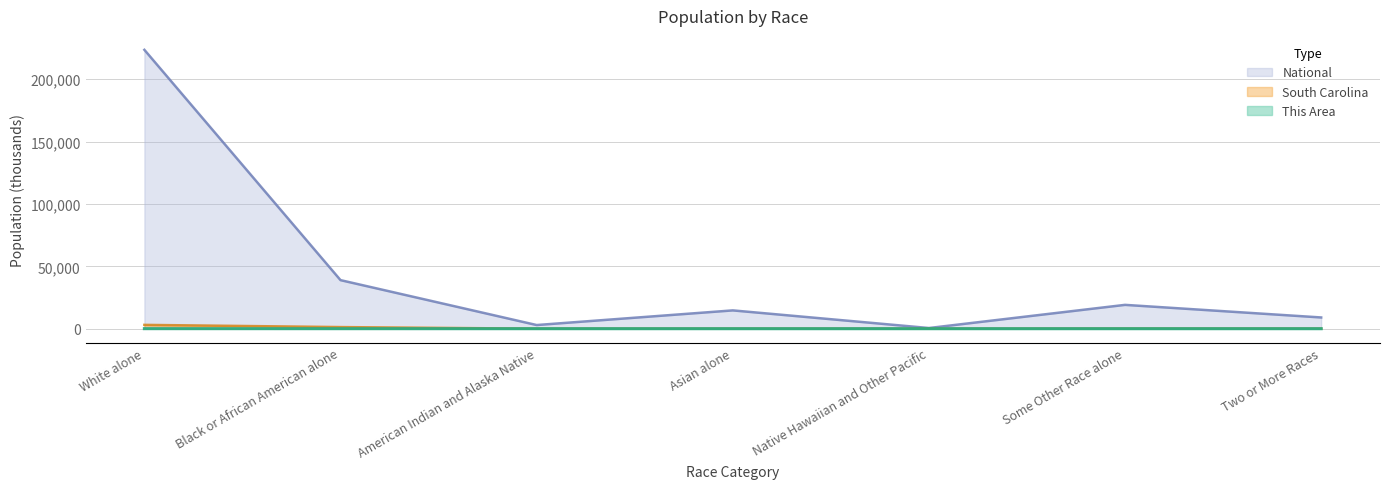

What are all the series names shown in the legend?

National, South Carolina, This Area